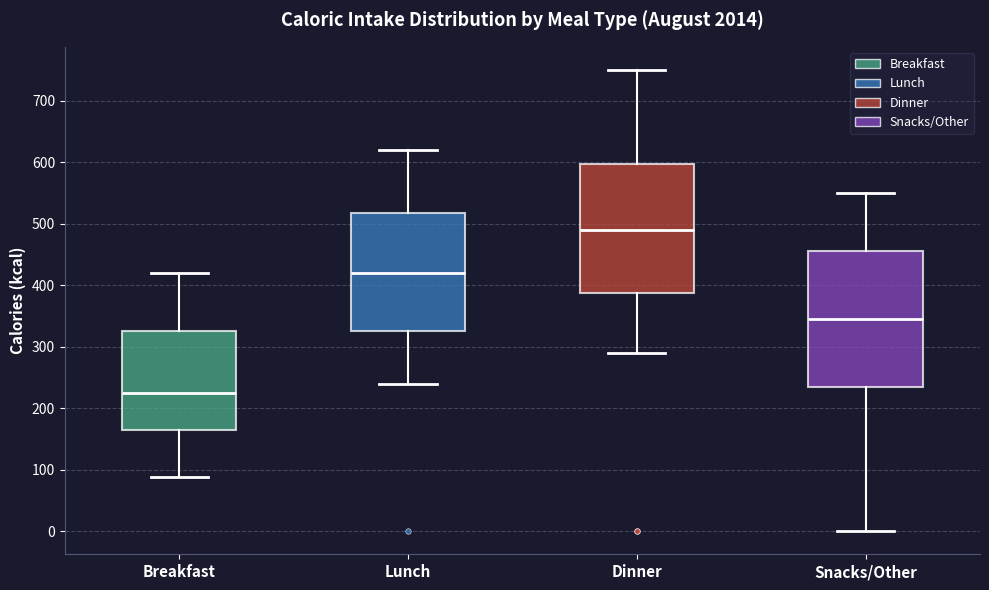

Reading left to right, transcribe this box plot: for each box, give where its median line is, the range the box spans, and where its two whiskers end, as read against the y-axis. The values are not printed on the chart, so give them approximately, as read against the axis.

Breakfast: median 230, box 160 to 330, whiskers 90 to 420
Lunch: median 420, box 330 to 520, whiskers 240 to 620
Dinner: median 490, box 390 to 600, whiskers 290 to 750
Snacks/Other: median 350, box 240 to 460, whiskers 0 to 550